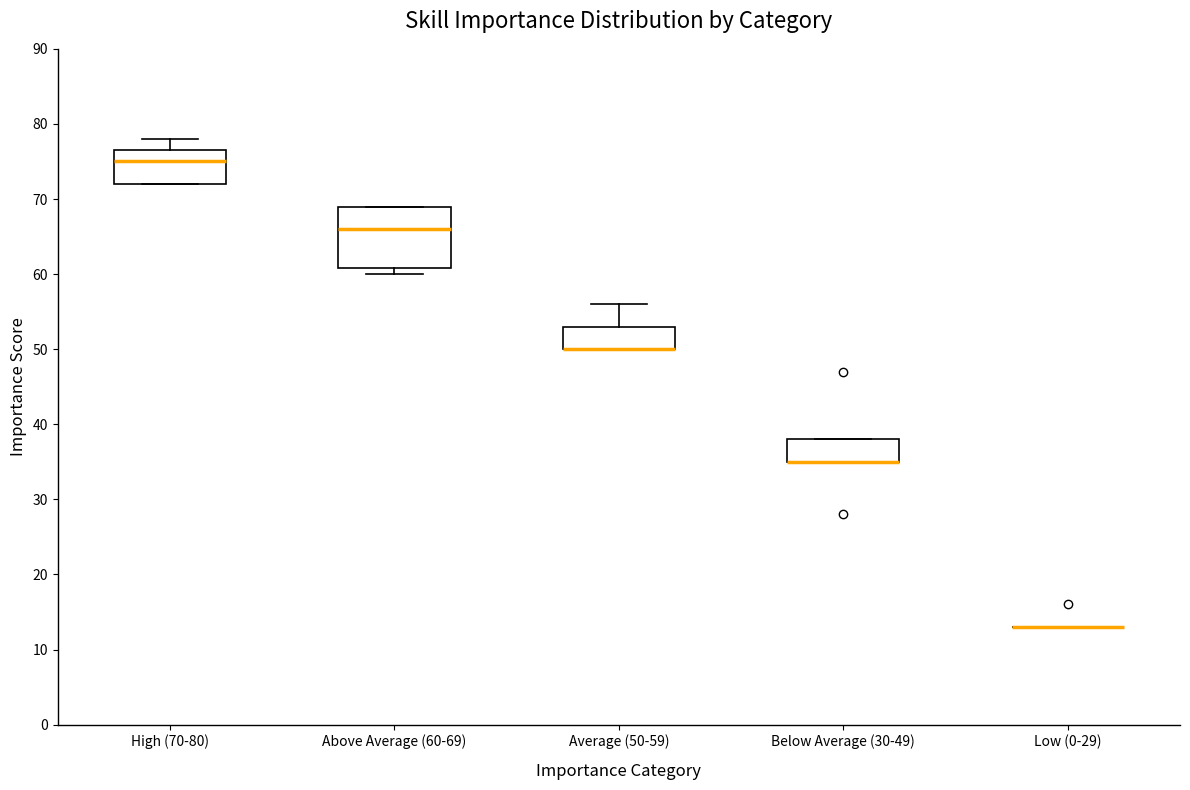

Where does the median line of the box for Above Average (60-69) sit on the y-axis? The values are not printed on the chart, so give them approximately, as read against the axis.

66